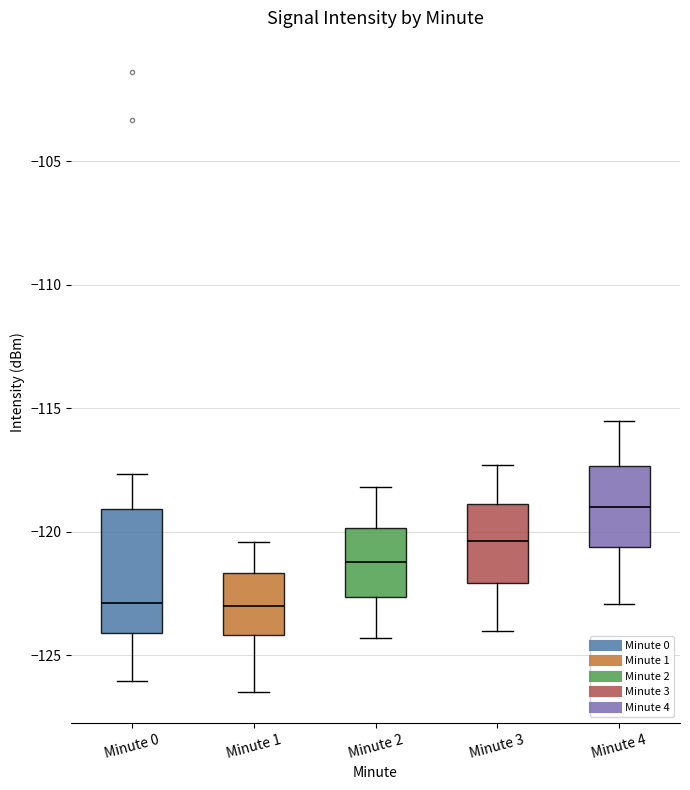

Reading left to right, transcribe this box plot: for each box, give where its median line is, the range the box spans, and where its two whiskers end, as read against the y-axis. The values are not printed on the chart, so give them approximately, as read against the axis.

Minute 0: median -123.0, box -124.0 to -119.0, whiskers -126.0 to -117.5
Minute 1: median -123.0, box -124.0 to -121.5, whiskers -126.5 to -120.5
Minute 2: median -121.0, box -122.5 to -120.0, whiskers -124.5 to -118.0
Minute 3: median -120.5, box -122.0 to -119.0, whiskers -124.0 to -117.5
Minute 4: median -119.0, box -120.5 to -117.5, whiskers -123.0 to -115.5